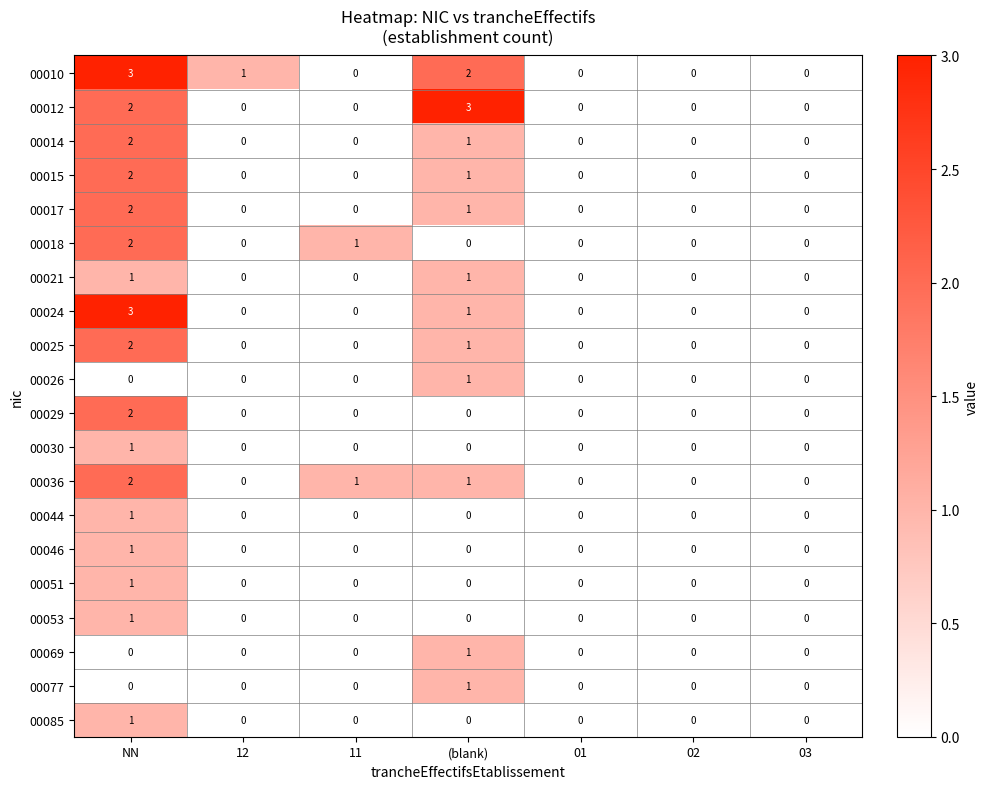

What is the maximum value shown in the chart?

3